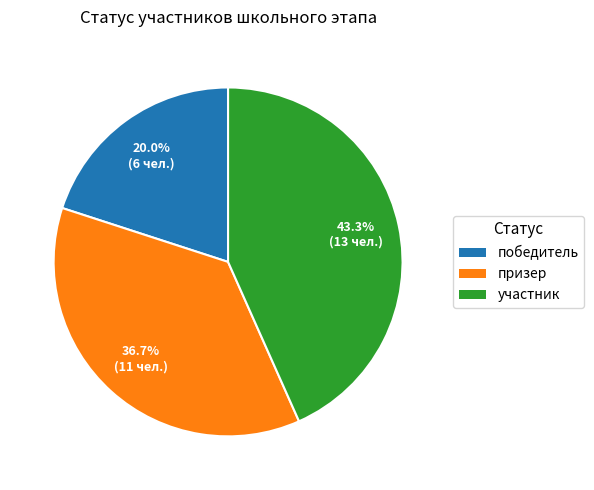

Does призер account for over 50% of the chart?

No